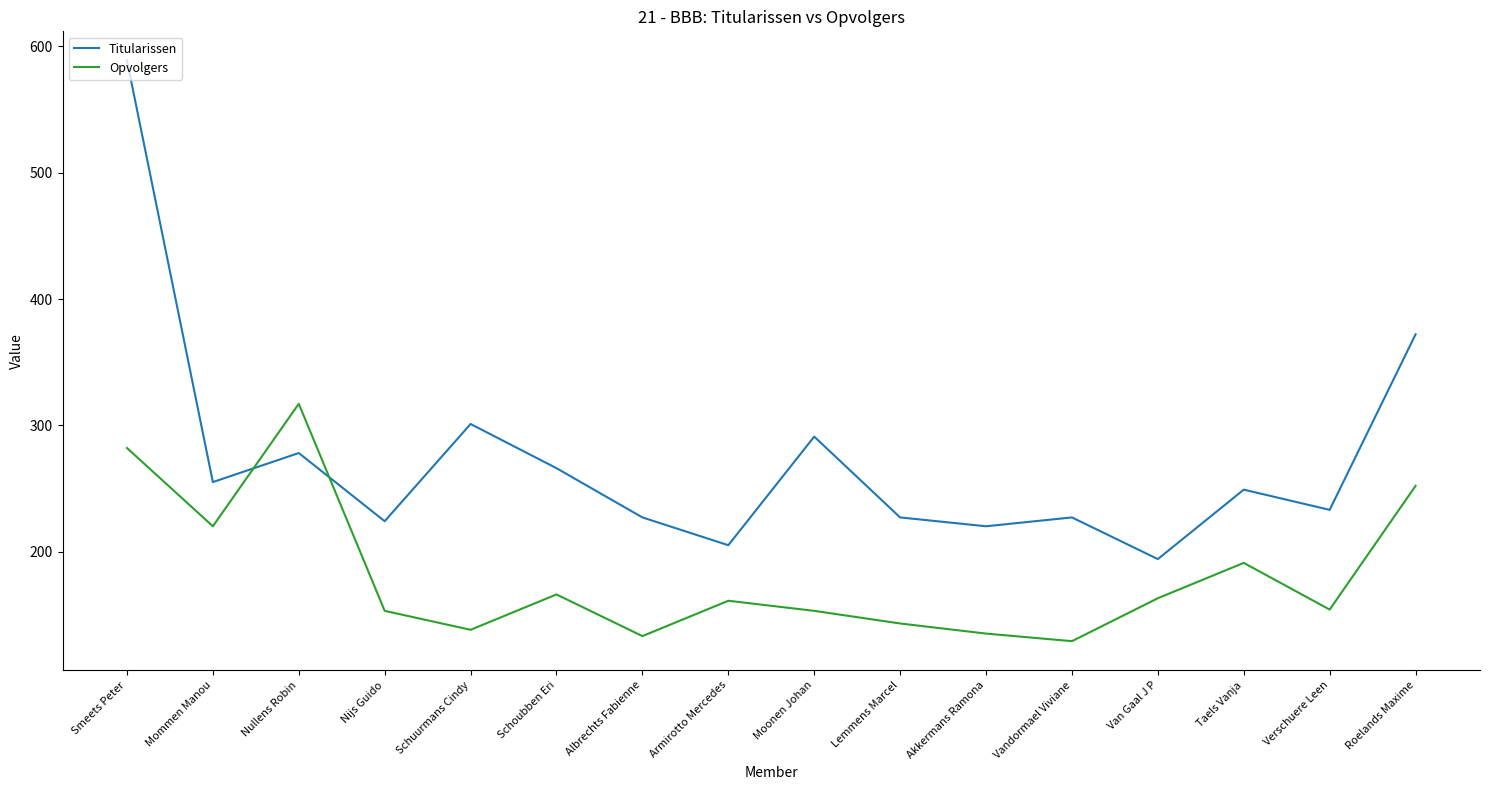

What position from the right is Lemmens Marcel?

7